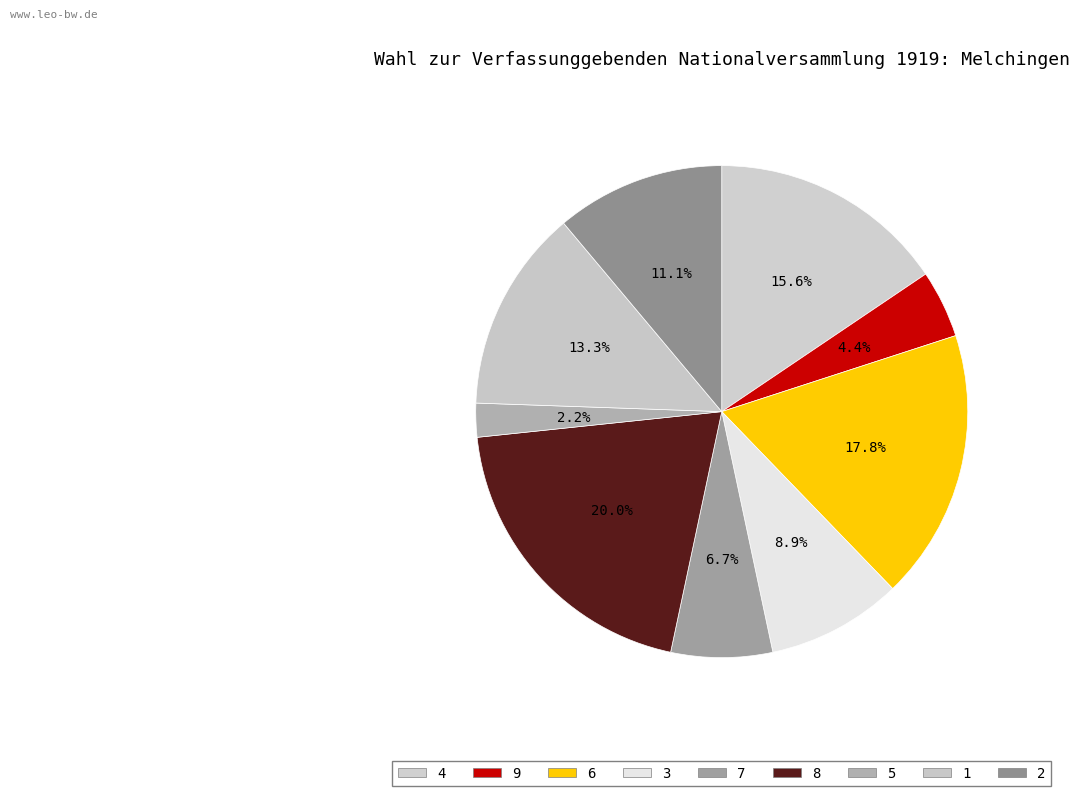

What is the smallest slice in the pie chart?

5